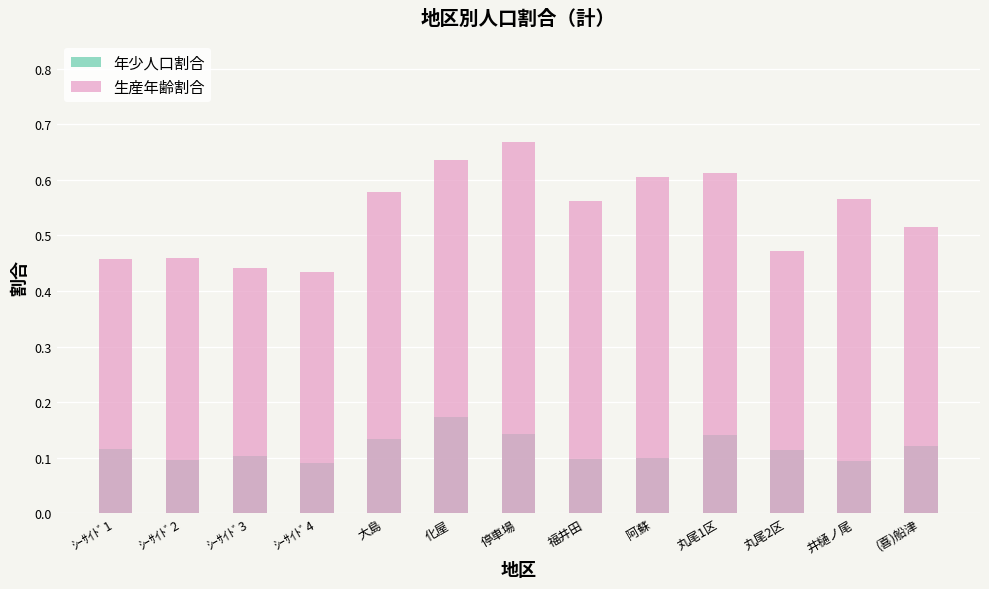

Reading left to right, transcribe all the data shown in this chart.

年少人口割合: ｼｰｻｲﾄﾞ1=0.1	ｼｰｻｲﾄﾞ2=0.1	ｼｰｻｲﾄﾞ3=0.1	ｼｰｻｲﾄﾞ4=0.1	大島=0.1	化屋=0.2	停車場=0.1	福井田=0.1	阿蘇=0.1	丸尾1区=0.1	丸尾2区=0.1	井樋ノ尾=0.1	(喜)船津=0.1
生産年齢割合: ｼｰｻｲﾄﾞ1=0.5	ｼｰｻｲﾄﾞ2=0.5	ｼｰｻｲﾄﾞ3=0.4	ｼｰｻｲﾄﾞ4=0.4	大島=0.6	化屋=0.6	停車場=0.7	福井田=0.6	阿蘇=0.6	丸尾1区=0.6	丸尾2区=0.5	井樋ノ尾=0.6	(喜)船津=0.5